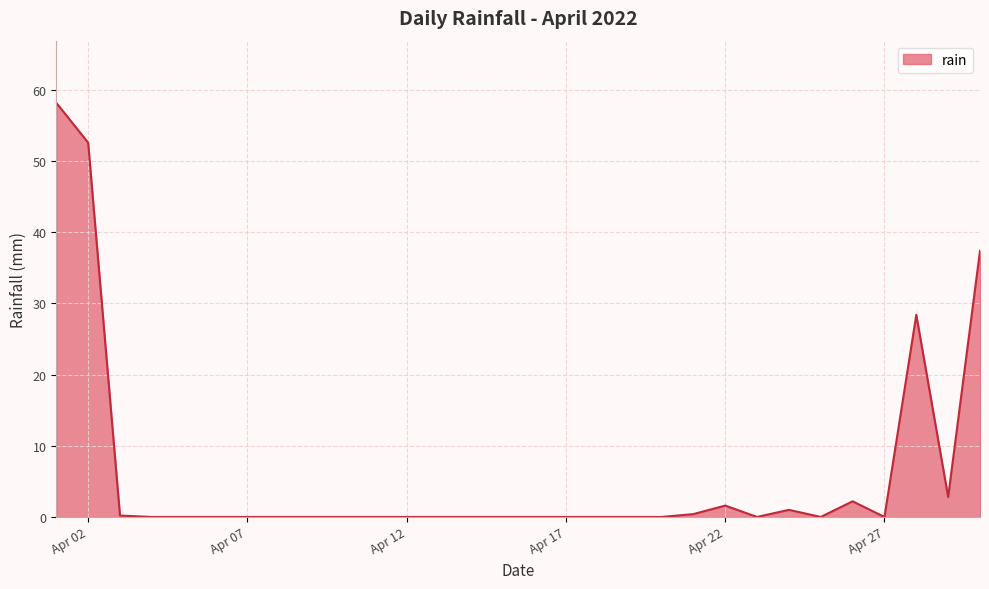

What is the difference between the maximum and minimum values?

58.2